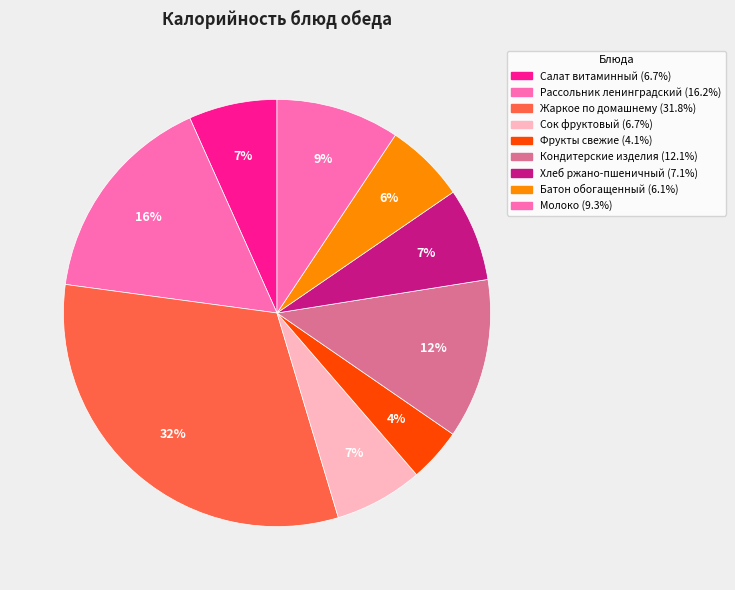

Rank the categories by value from lowest to highest.

Фрукты свежие, Батон обогащенный, Салат витаминный, Сок фруктовый, Хлеб ржано-пшеничный, Молоко, Кондитерские изделия, Рассольник ленинградский, Жаркое по домашнему